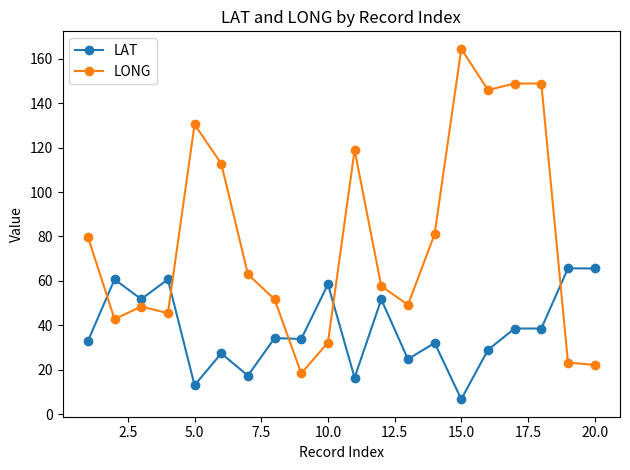

What is the difference between the maximum and minimum values in the LAT series?

58.9